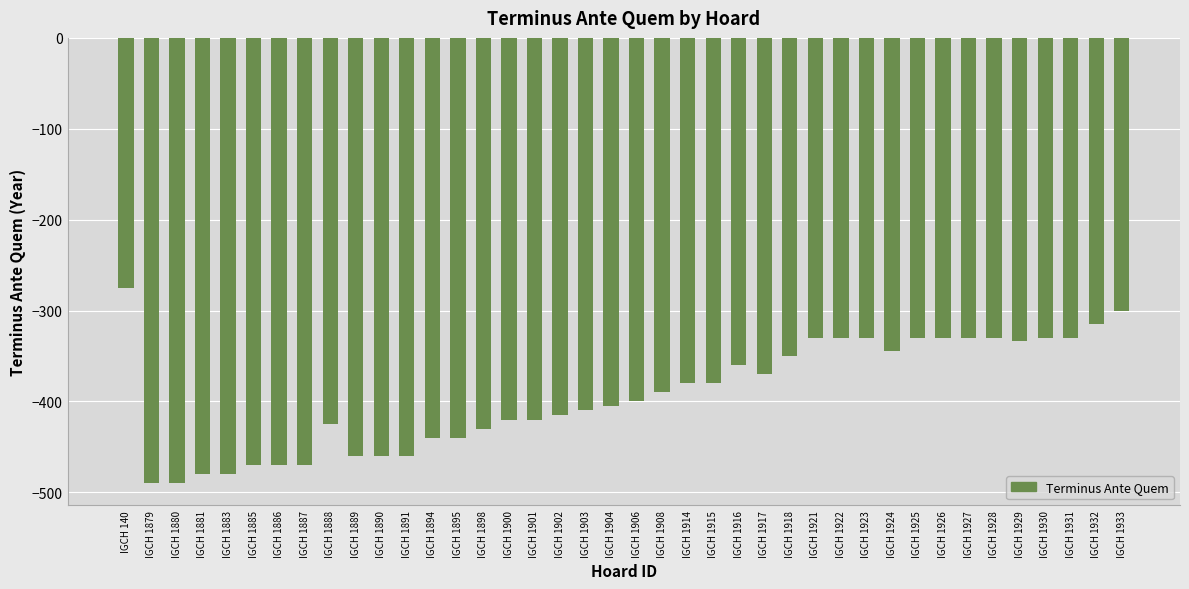

At which label does the data first exceed -390?

IGCH 140